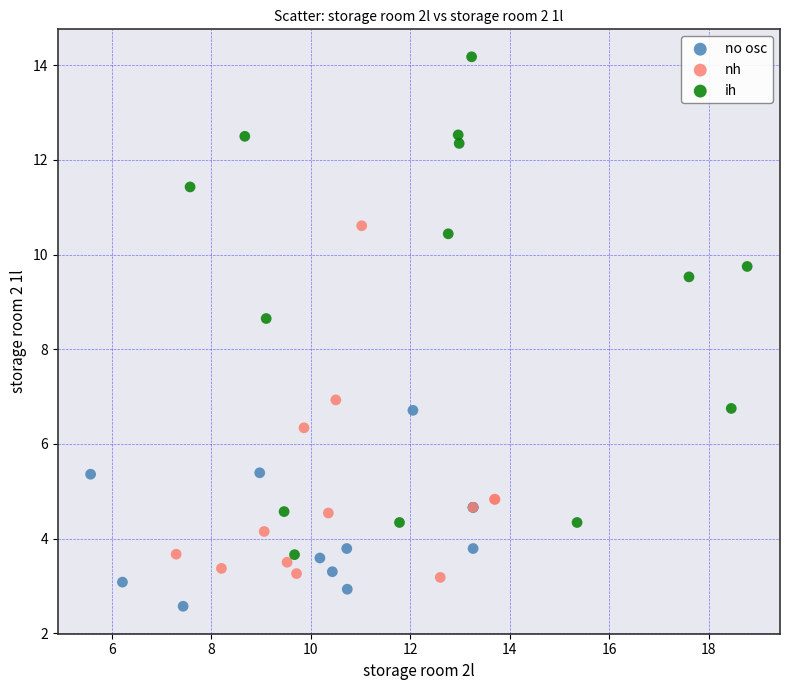

Which series reaches the minimum Y coordinate?

no osc